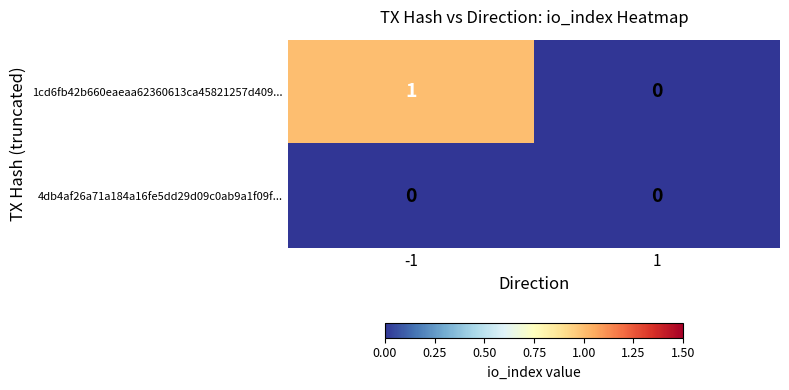

Which series changed the most between -1 and 1?

1cd6fb42b660eaeaa62360613ca45821257d409...